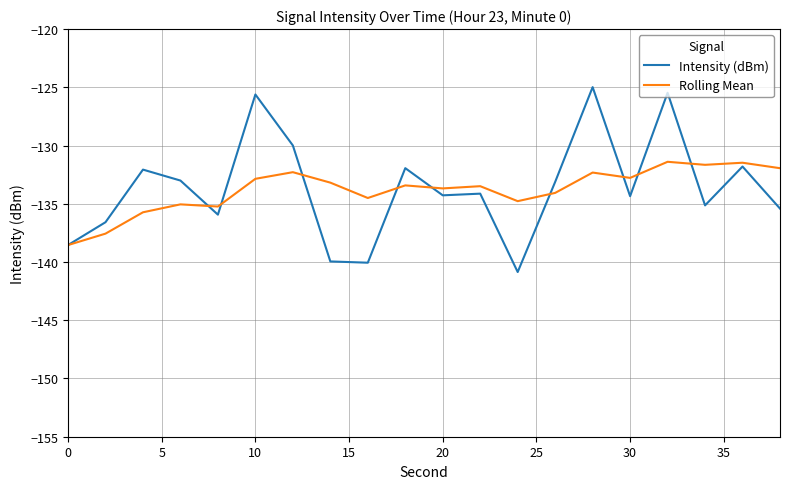

True or false: Intensity (dBm) has more than 2 interior local peaks.

True